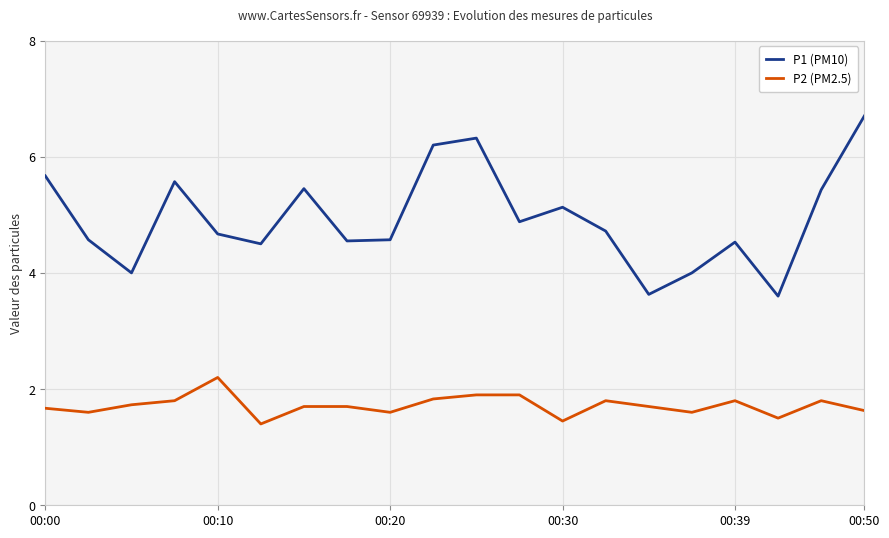

True or false: P2 (PM2.5) has more than 1 points higher than both neighbors.

True